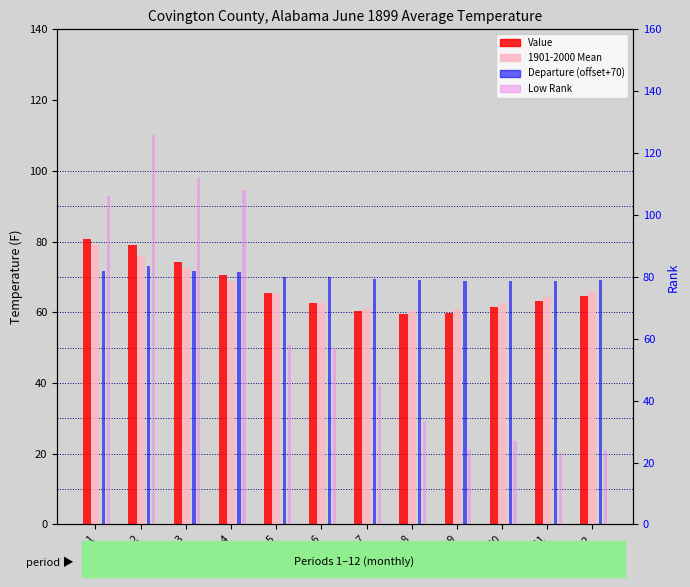

Reading left to right, list all the values displayed in this chart.

Value: 1=80.7	2=79.0	3=74.1	4=70.4	5=65.4	6=62.6	7=60.3	8=59.4	9=59.8	10=61.5	11=63.1	12=64.6
1901-2000 Mean: 1=79.0	2=76.0	3=72.4	4=68.9	5=65.4	6=62.7	7=60.9	8=60.3	9=61.0	10=62.6	11=64.2	12=65.6
Departure (offset+70): 1=71.7	2=73.0	3=71.7	4=71.5	5=70.0	6=69.9	7=69.4	8=69.1	9=68.8	10=68.9	11=68.9	12=69.0
Low Rank: 1=106.0	2=126.0	3=112.0	4=108.0	5=58.0	6=57.0	7=45.0	8=33.0	9=24.0	10=27.0	11=23.0	12=24.0